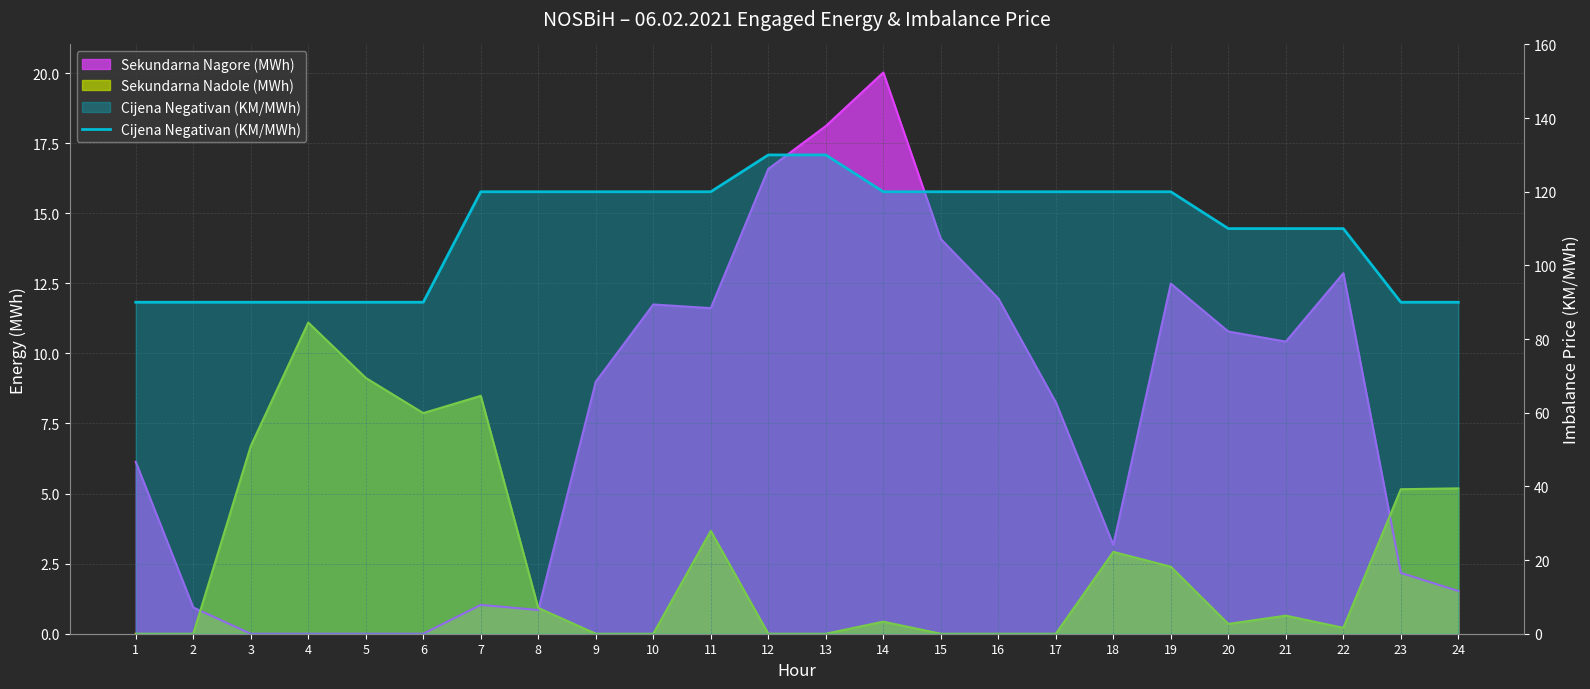

True or false: the data shows 184 at 10.

False